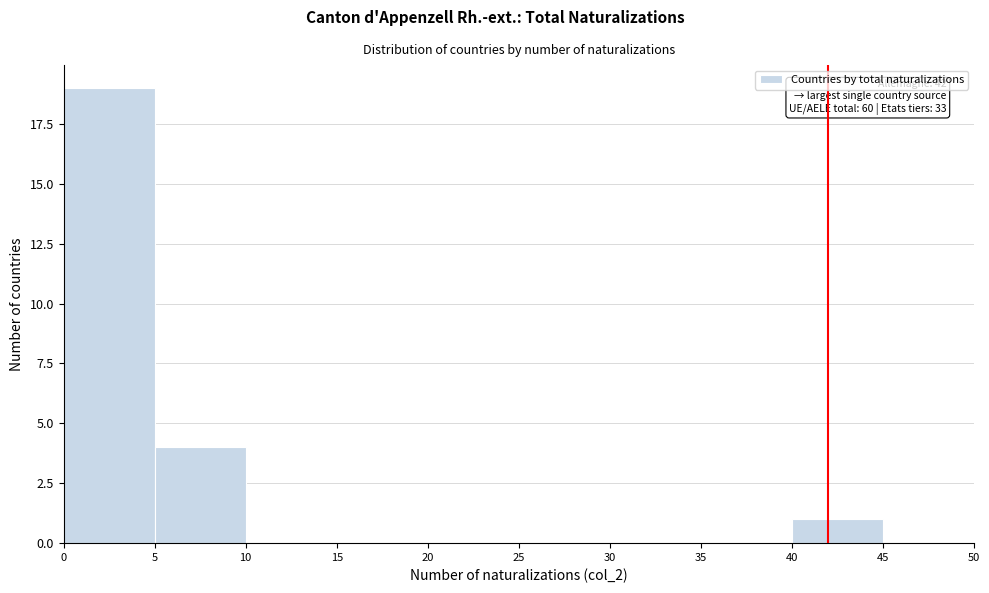

Which range on the x-axis has the tallest bar?

0 to 5